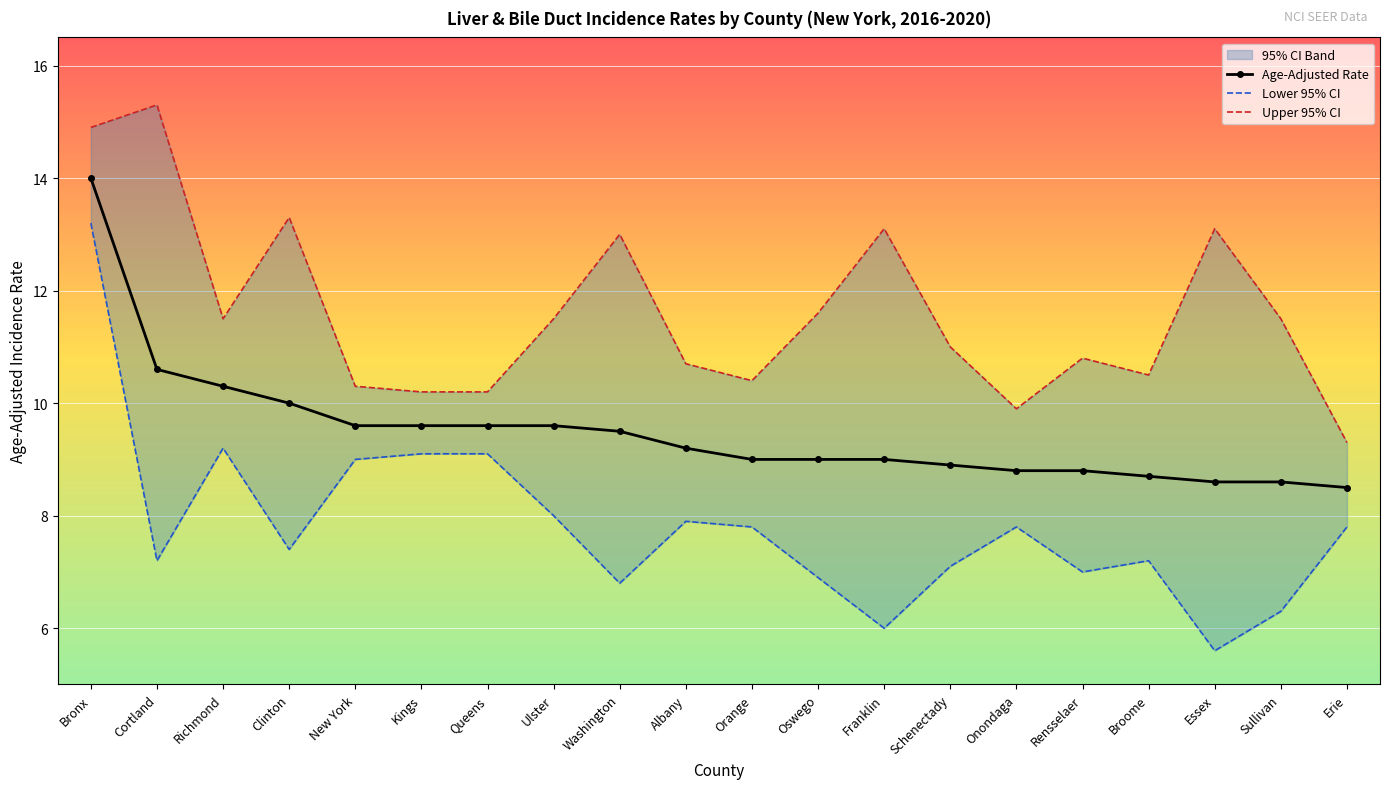

At which label does Upper 95% CI reach its peak?

Cortland